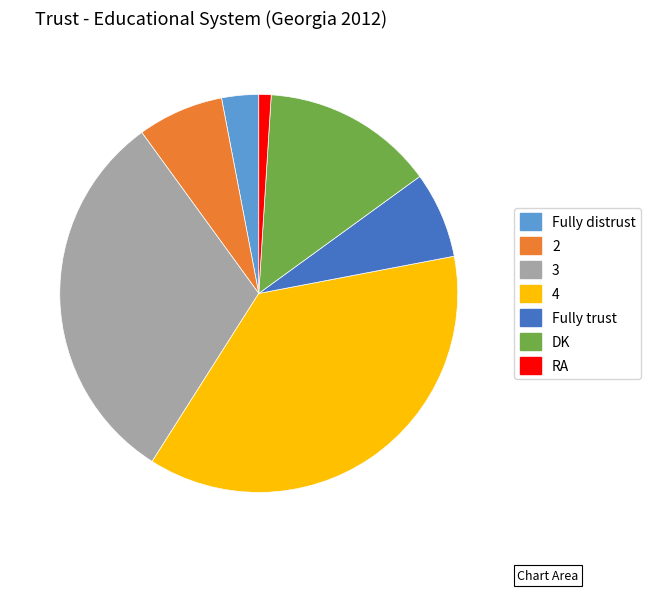

Does any single category account for the majority?

No